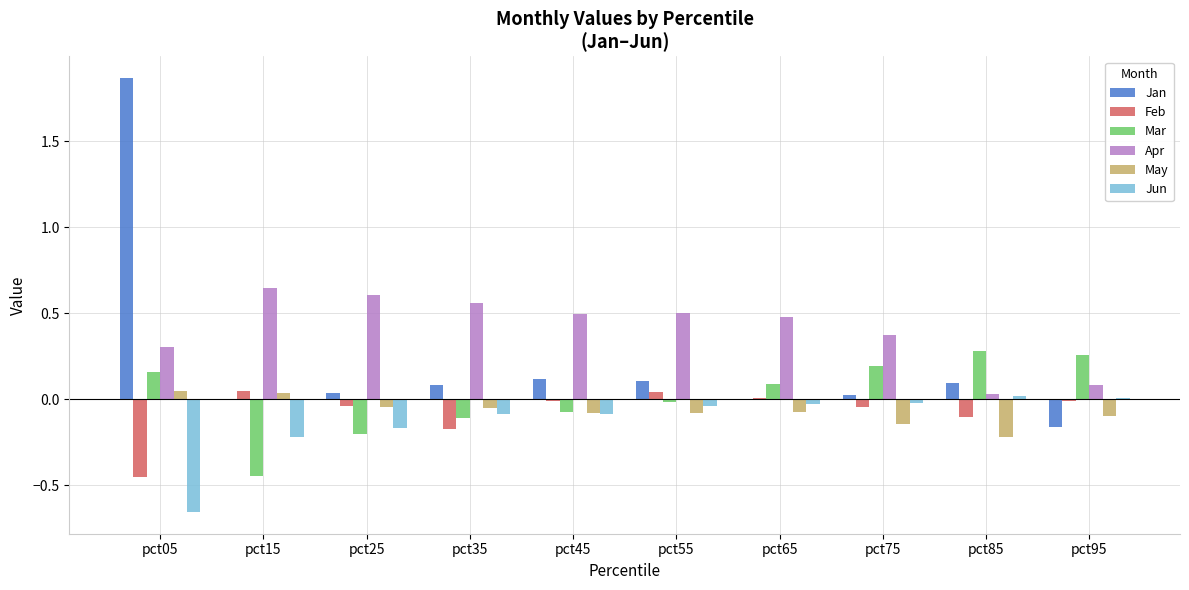

Count the May values in the range 0 to 1.

2